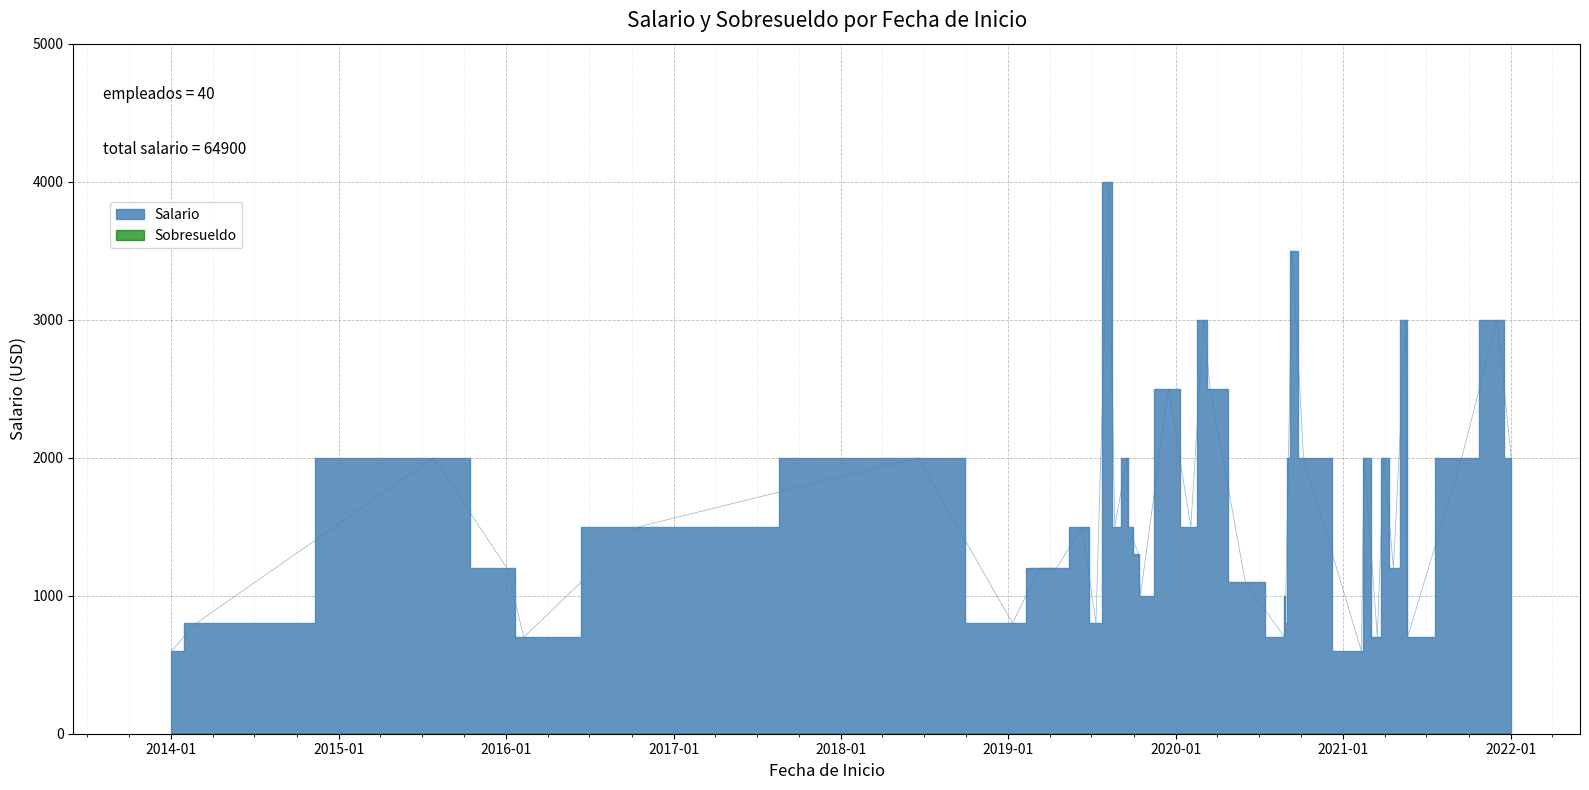

At how many categories does at least one series exceed 511?

40